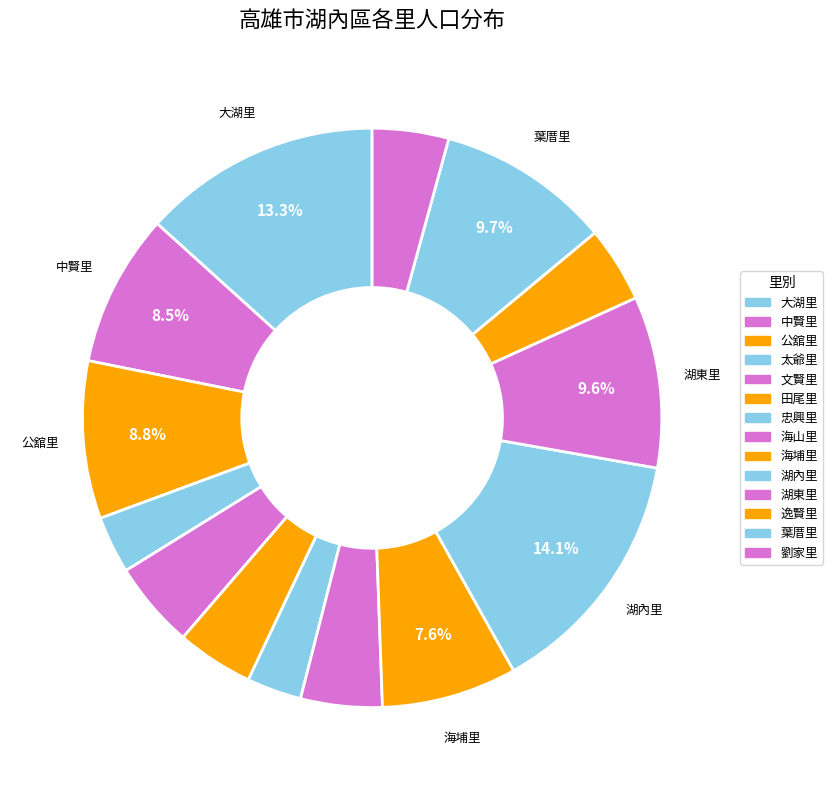

Which category has the smallest portion of the pie?

忠興里